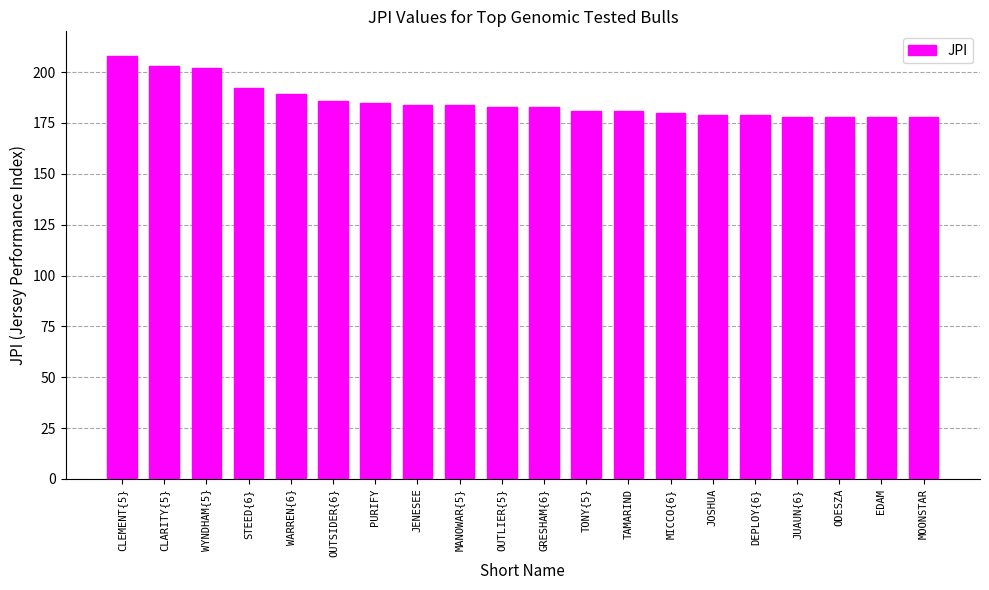

What is the sum of all values?

3711